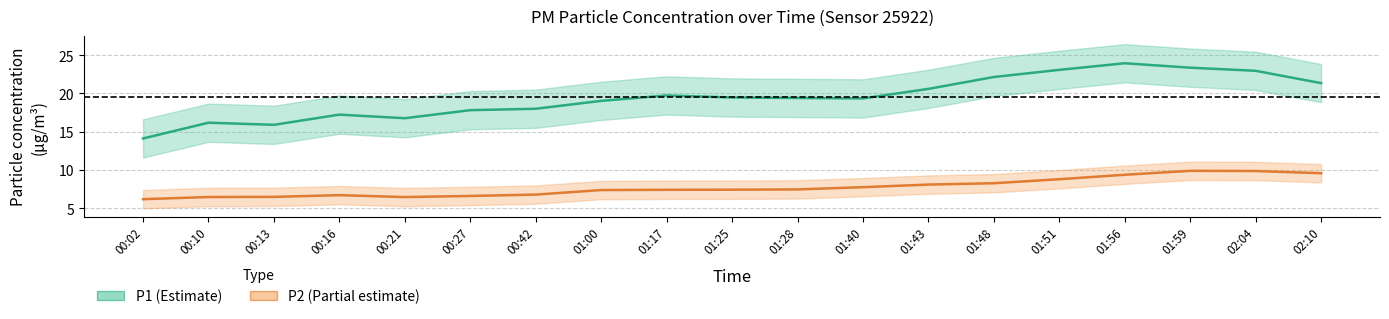

List the series in order of their peak value, lowest first.

P2, P1